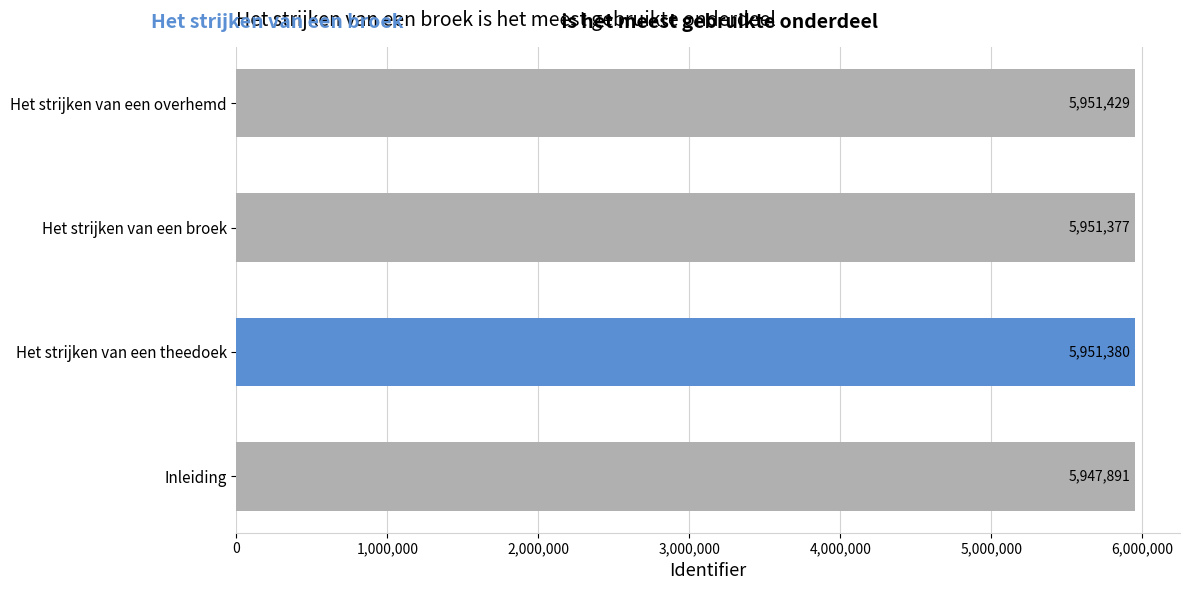

Reading bottom to top, transcribe all the data shown in this chart.

Inleiding=5947891	Het strijken van een theedoek=5951380	Het strijken van een broek=5951377	Het strijken van een overhemd=5951429